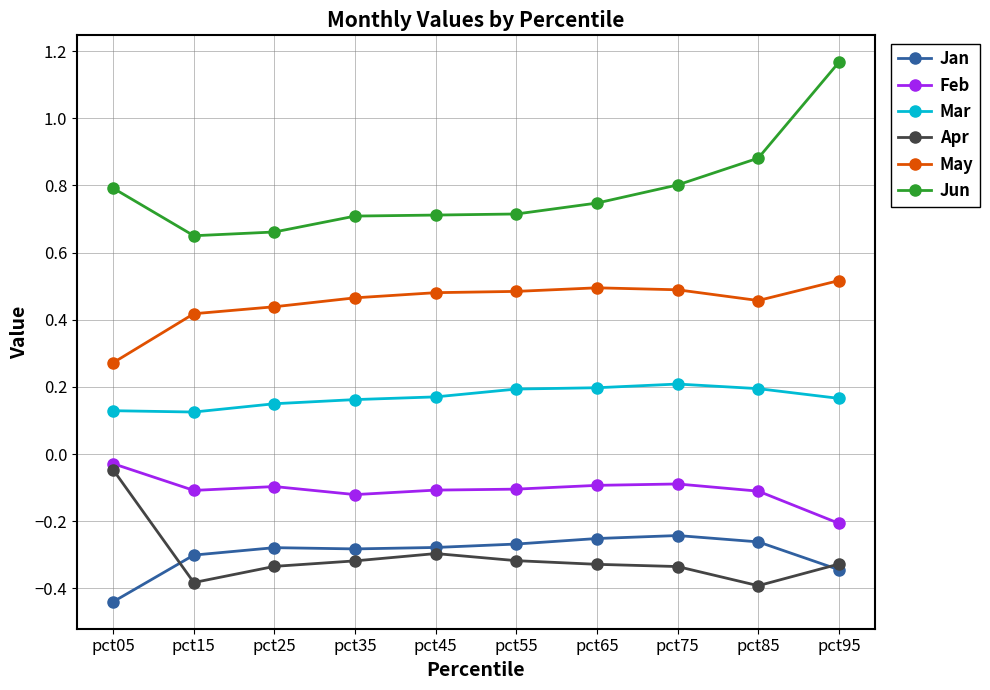

Does the chart display data point markers on the line(s)?

Yes